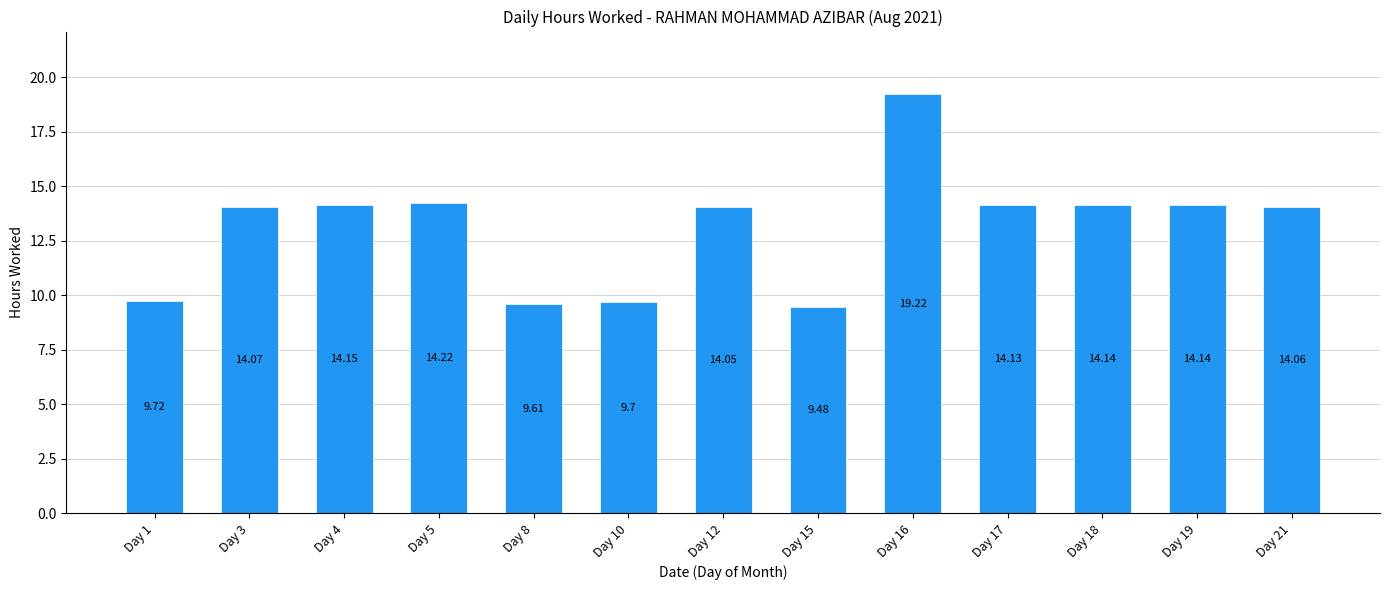

The chart shows a value of 23.2 at Day 4. True or false?

False